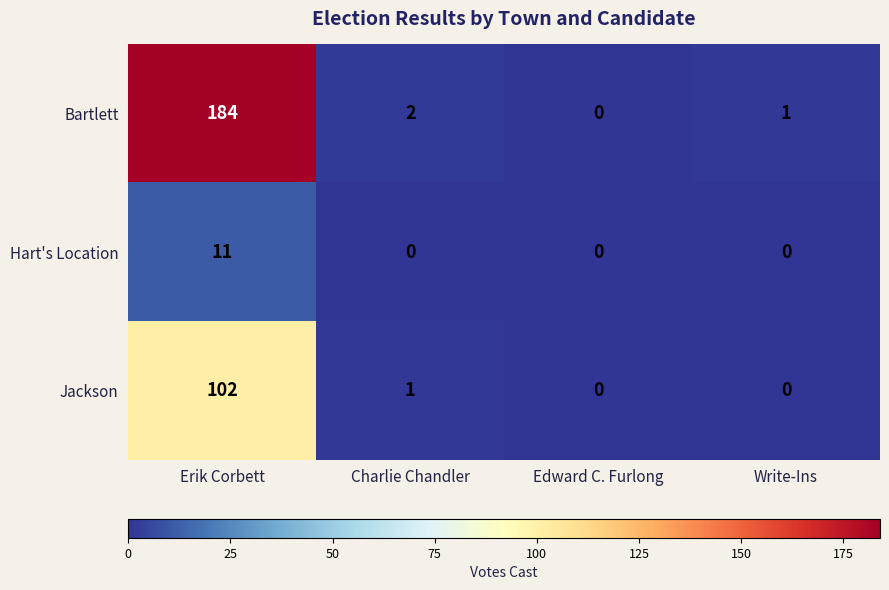

How many distinct data groups are displayed?

3